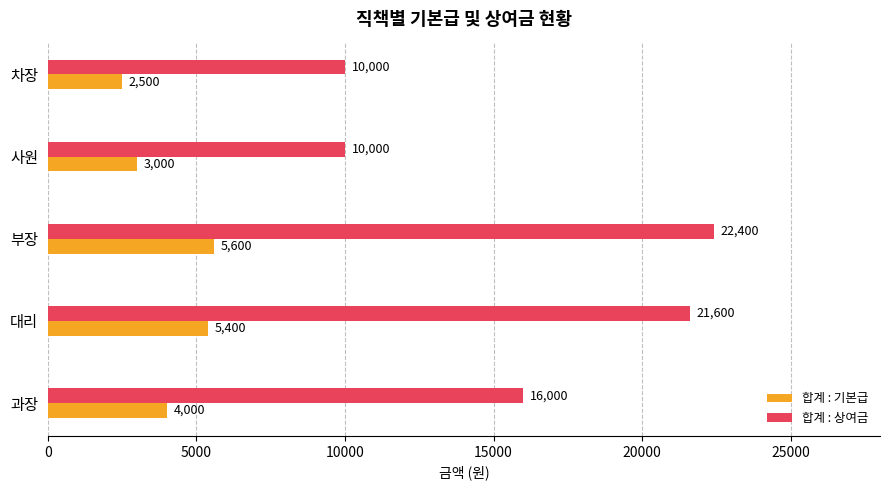

Is it true that 합계 : 기본급 equals 4000 at 과장?

True